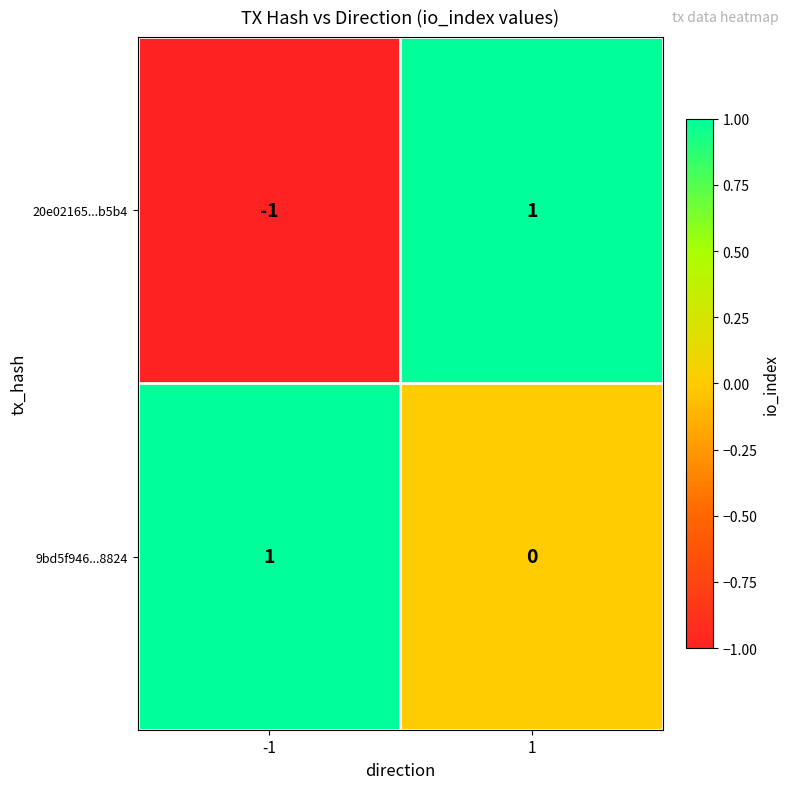

Reading right to left, transcribe all the data shown in this chart.

20e02165...b5b4: 1=1	-1=-1
9bd5f946...8824: 1=0	-1=1